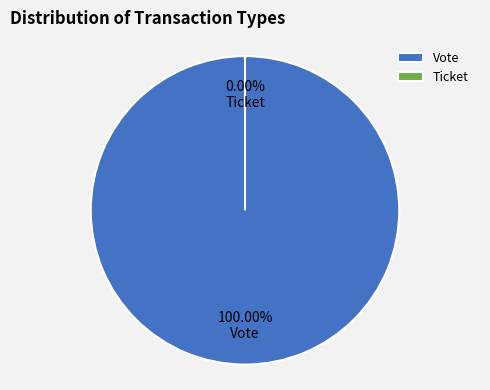

Rank the categories by value from highest to lowest.

Vote, Ticket